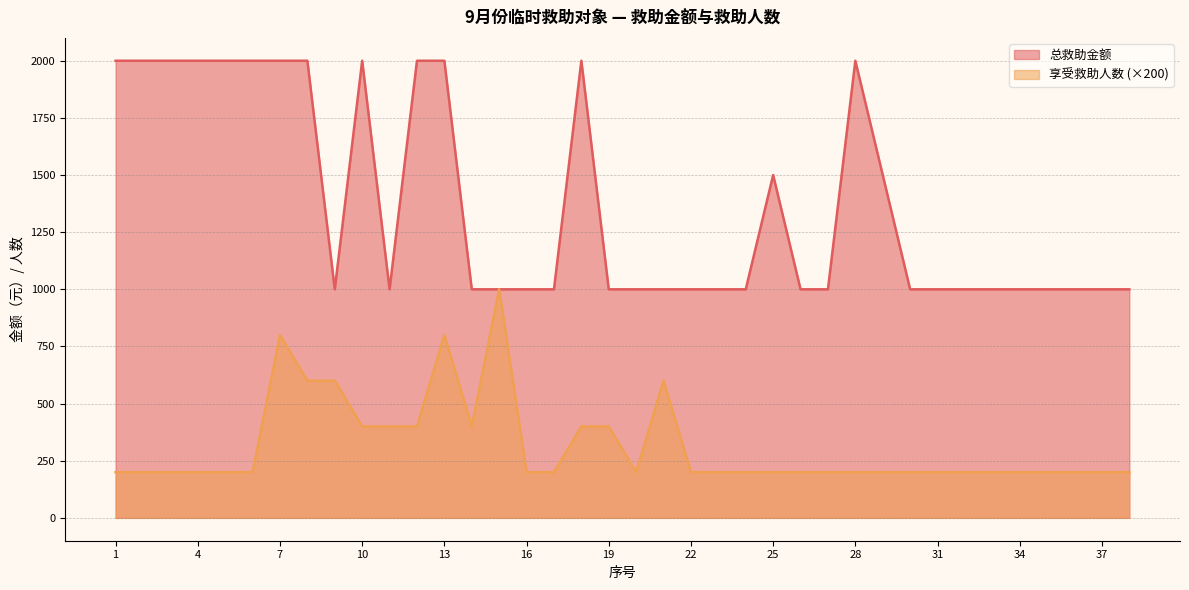

Reading left to right, list all the values displayed in this chart.

总救助金额: 1=2000	2=2000	3=2000	4=2000	5=2000	6=2000	7=2000	8=2000	9=1000	10=2000	11=1000	12=2000	13=2000	14=1000	15=1000	16=1000	17=1000	18=2000	19=1000	20=1000	21=1000	22=1000	23=1000	24=1000	25=1500	26=1000	27=1000	28=2000	29=1500	30=1000	31=1000	32=1000	33=1000	34=1000	35=1000	36=1000	37=1000	38=1000
享受救助人数: 1=200	2=200	3=200	4=200	5=200	6=200	7=800	8=600	9=600	10=400	11=400	12=400	13=800	14=400	15=1000	16=200	17=200	18=400	19=400	20=200	21=600	22=200	23=200	24=200	25=200	26=200	27=200	28=200	29=200	30=200	31=200	32=200	33=200	34=200	35=200	36=200	37=200	38=200